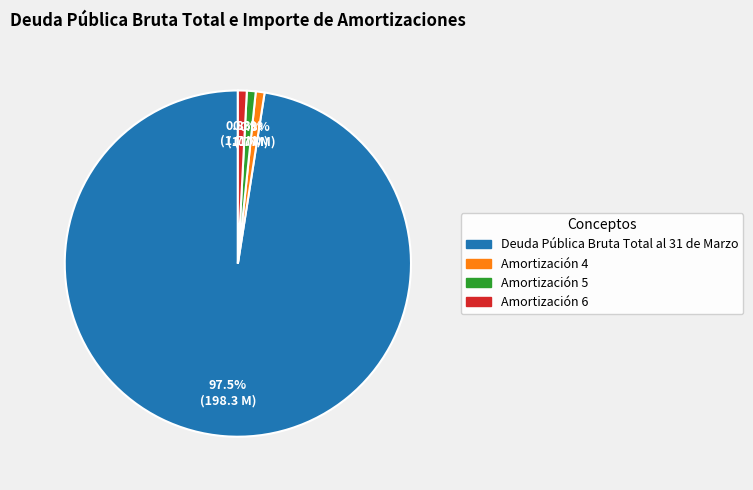

Do Amortización 4 and Deuda Pública Bruta Total al 31 de Marzo together represent more than half of the pie?

Yes